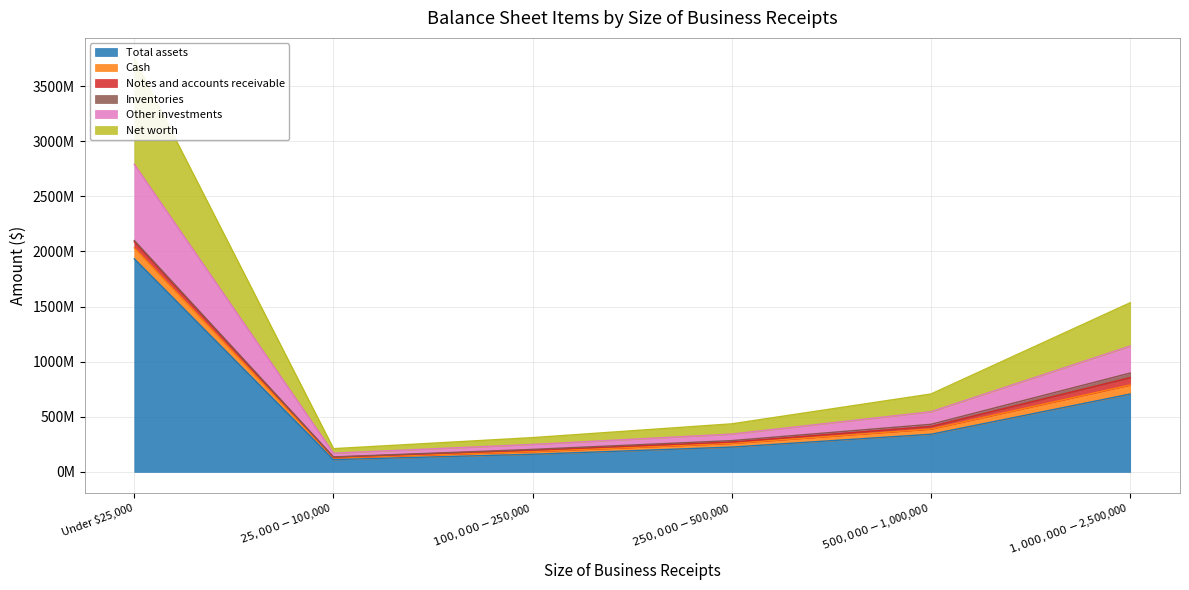

Which series has the largest range (max minus min)?

Net worth